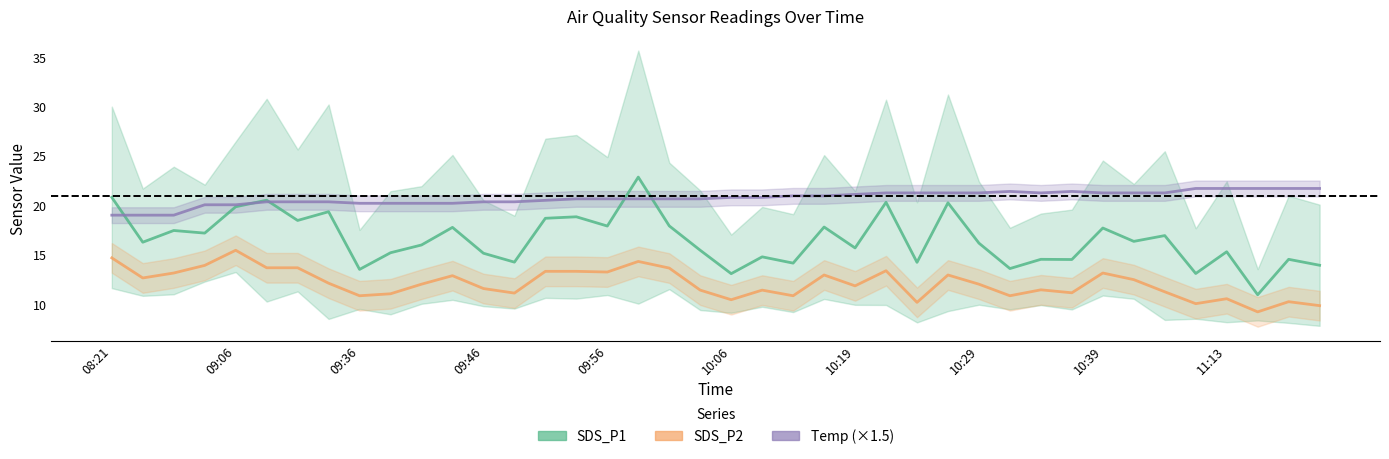

Is the value of SDS_P1 at 15 greater than the value of Temp (×1.5) at 22?

No